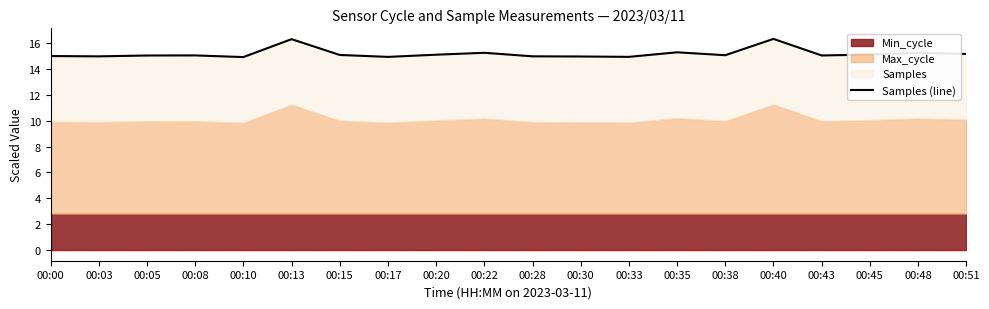

What is the difference between the values at 00:45 and 00:03?

0.1